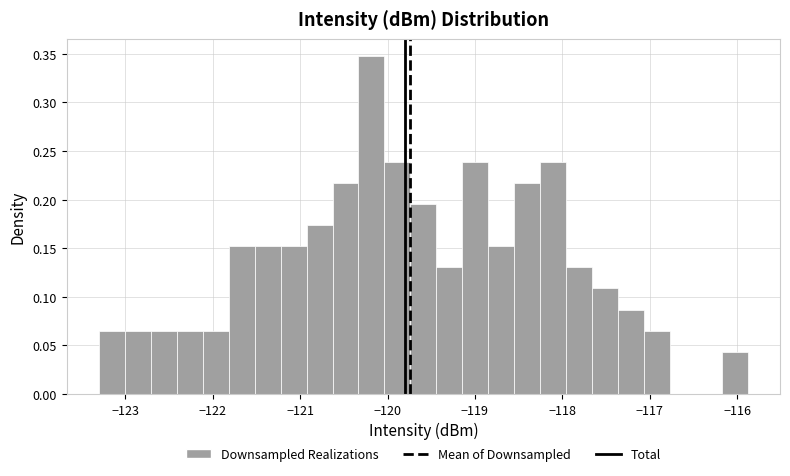

Around what value on the x-axis is the tallest bar? Give the approximate position of its centre, as read against the axis.

-120.2